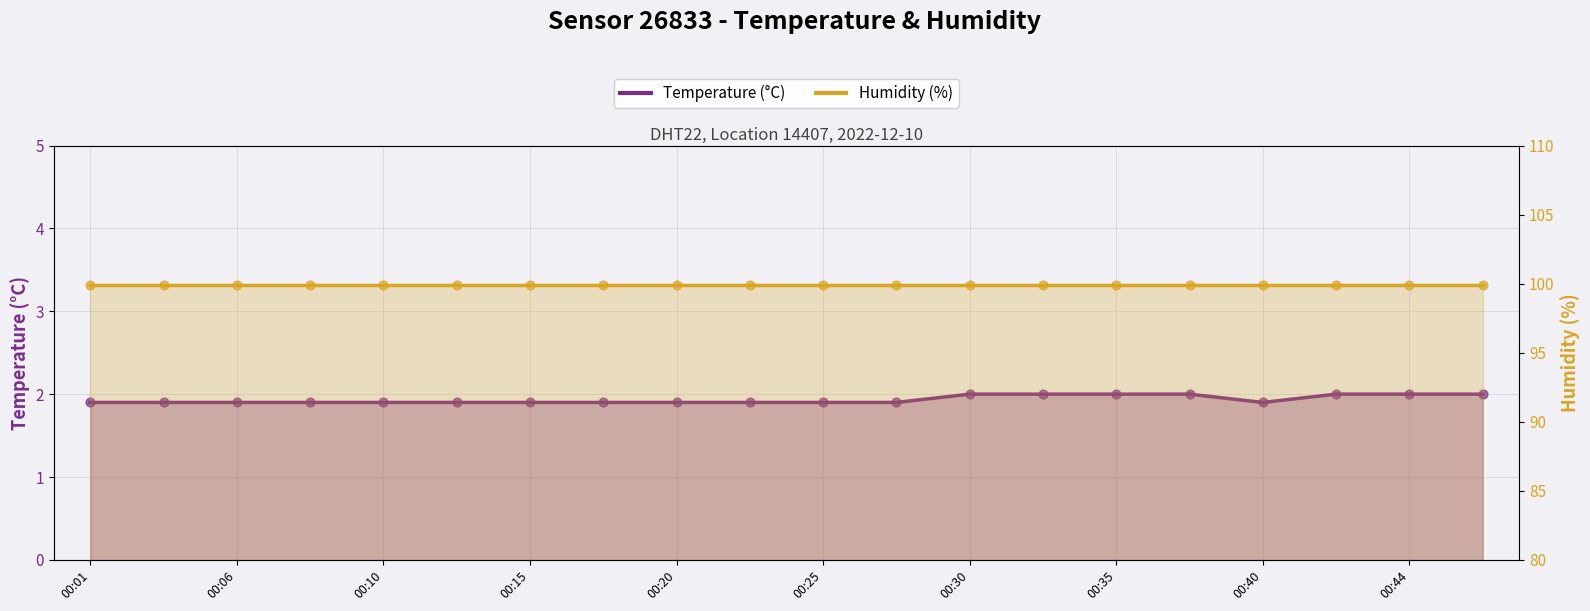

Is the value of humidity at 00:15 greater than the value of temperature at 00:40?

Yes